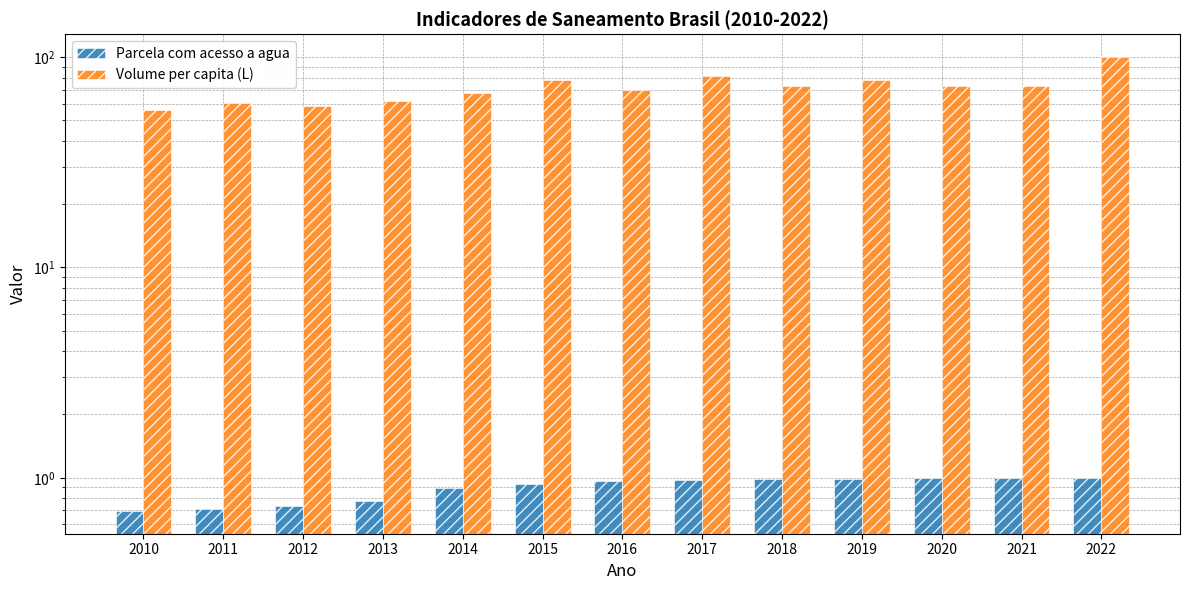

What is the difference between the maximum and second lowest values in the Volume per capita (L) series?

41.9